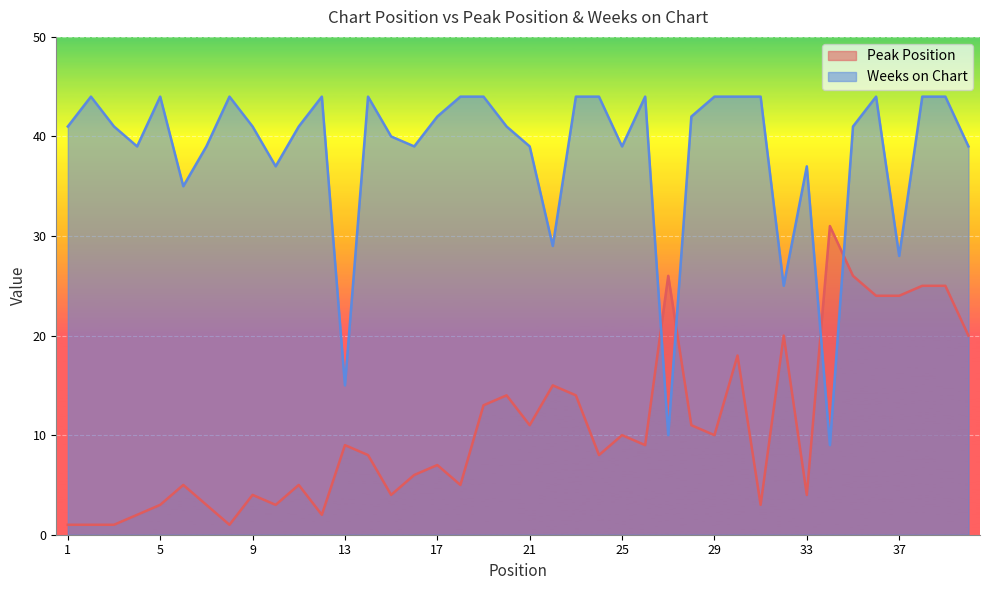

Is the value of Peak Position at 3 greater than the value of Weeks on Chart at 5?

No